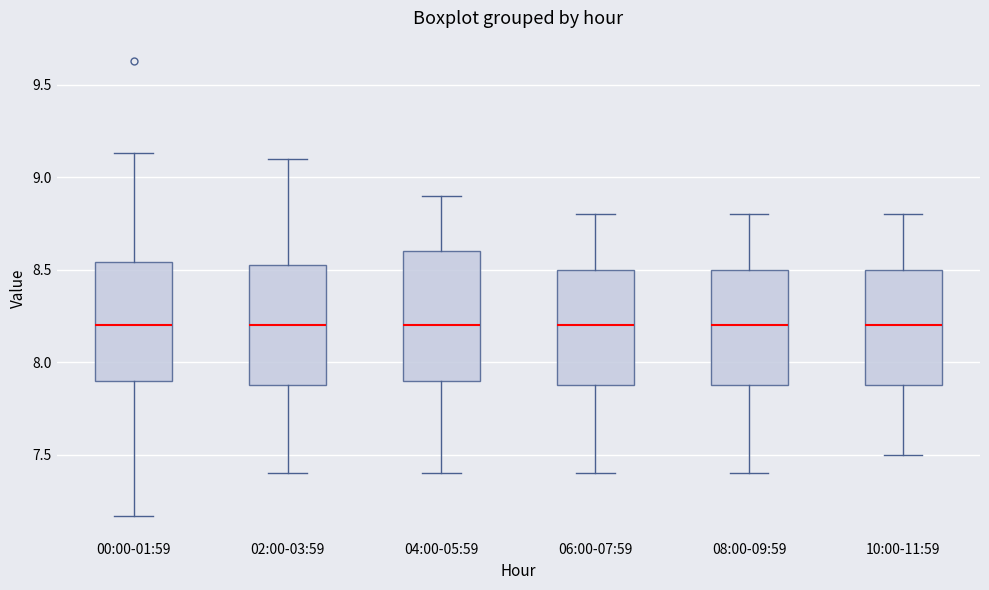

Reading left to right, read every box against the y-axis: the position of its median line, the range the box covers, and the ends of its whiskers. The values are not printed on the chart, so give them approximately, as read against the axis.

00:00-01:59: median 8.20, box 7.90 to 8.55, whiskers 7.15 to 9.15
02:00-03:59: median 8.20, box 7.90 to 8.55, whiskers 7.40 to 9.10
04:00-05:59: median 8.20, box 7.90 to 8.60, whiskers 7.40 to 8.90
06:00-07:59: median 8.20, box 7.90 to 8.50, whiskers 7.40 to 8.80
08:00-09:59: median 8.20, box 7.90 to 8.50, whiskers 7.40 to 8.80
10:00-11:59: median 8.20, box 7.90 to 8.50, whiskers 7.50 to 8.80